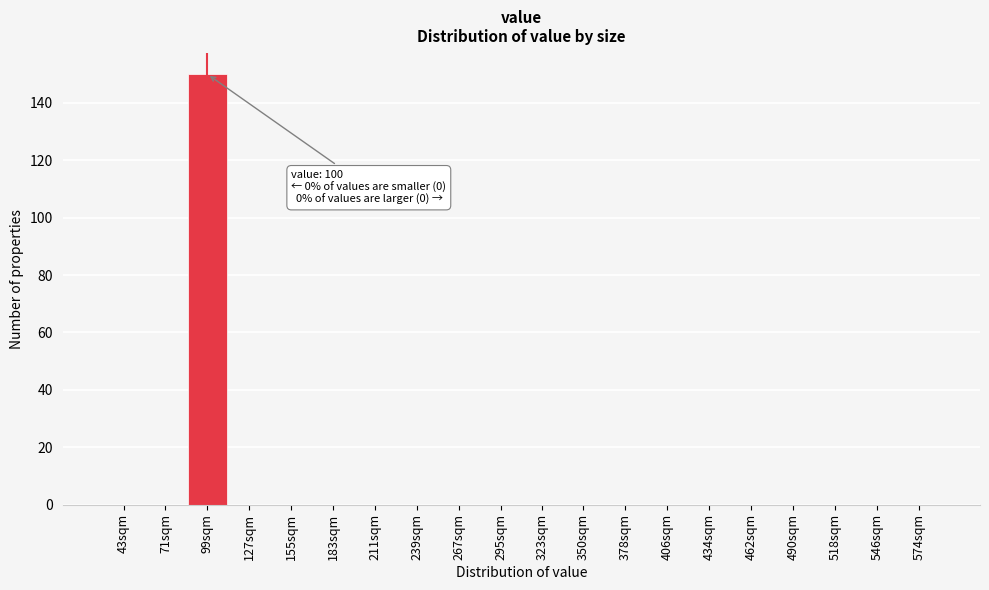

Reading left to right, extract all data points from this chart.

43sqm=0	71sqm=0	99sqm=150	127sqm=0	155sqm=0	183sqm=0	211sqm=0	239sqm=0	267sqm=0	295sqm=0	323sqm=0	350sqm=0	378sqm=0	406sqm=0	434sqm=0	462sqm=0	490sqm=0	518sqm=0	546sqm=0	574sqm=0